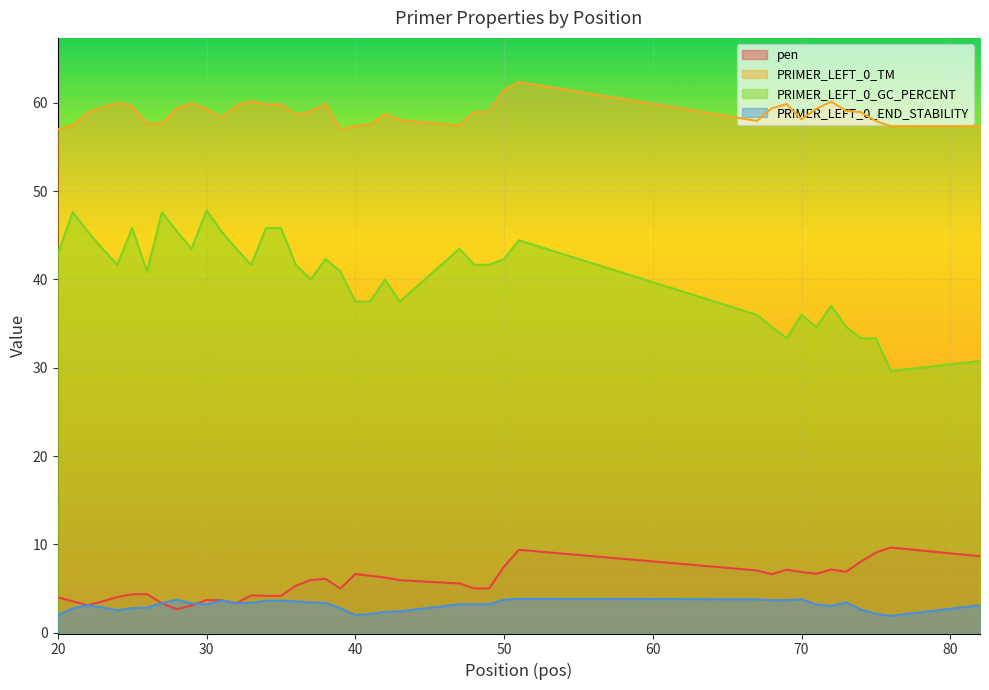

True or false: PRIMER_LEFT_0_END_STABILITY and PRIMER_LEFT_0_GC_PERCENT cross at least once.

False